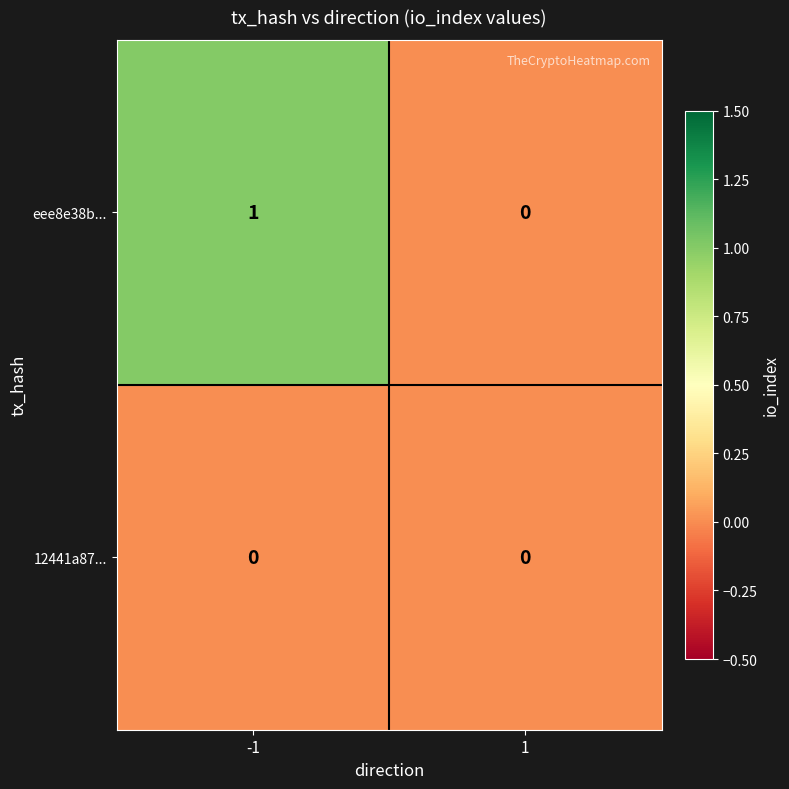

At which category is the sum across all series the highest?

-1